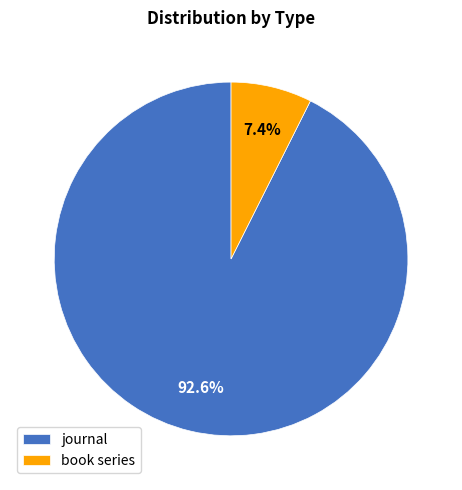

How many segments does this pie chart have?

2